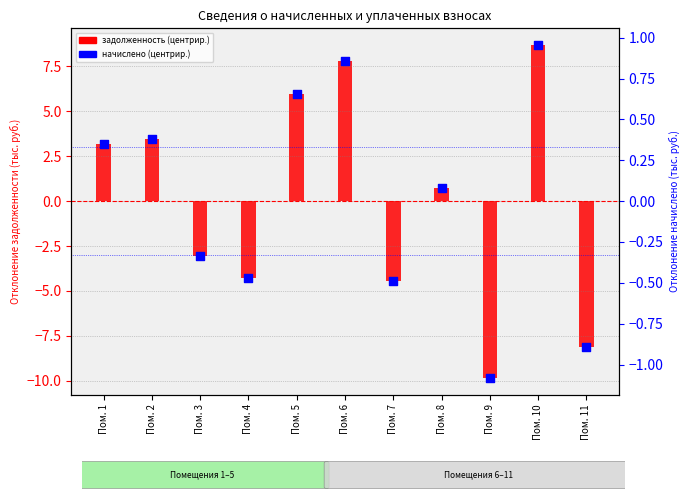

Which series has the largest Y range (max minus min)?

задолженность (центрир.)